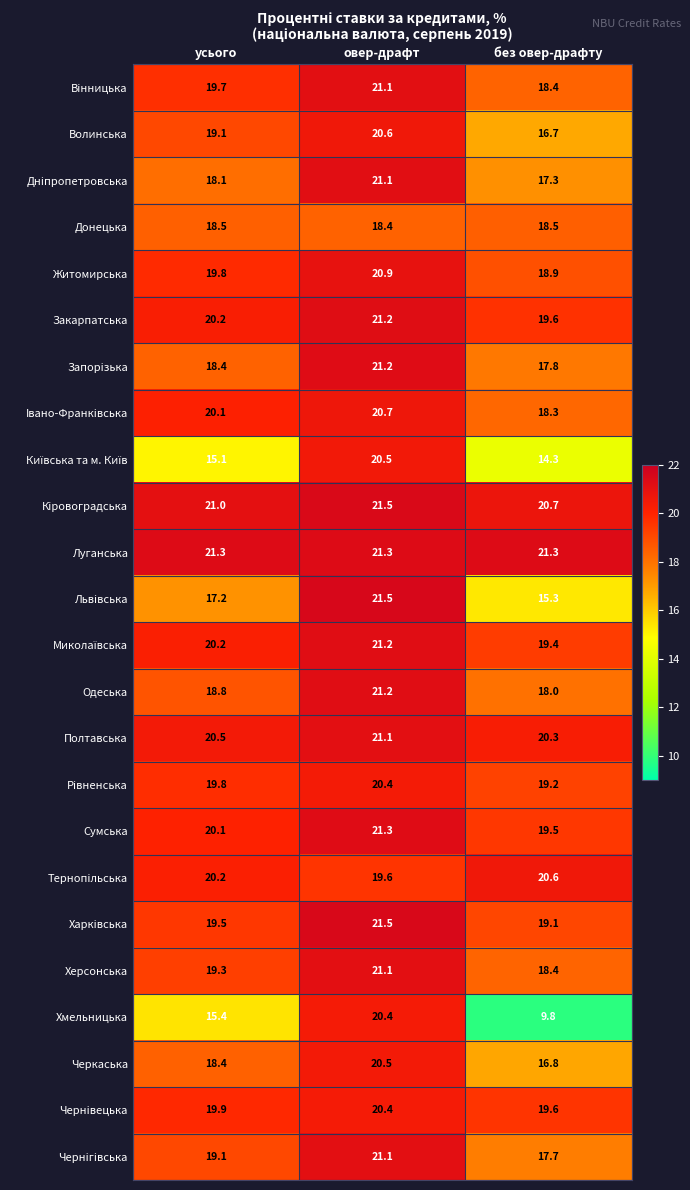

List the labels in order of Волинська value, smallest first.

без овер-драфту, усього, овер-драфт